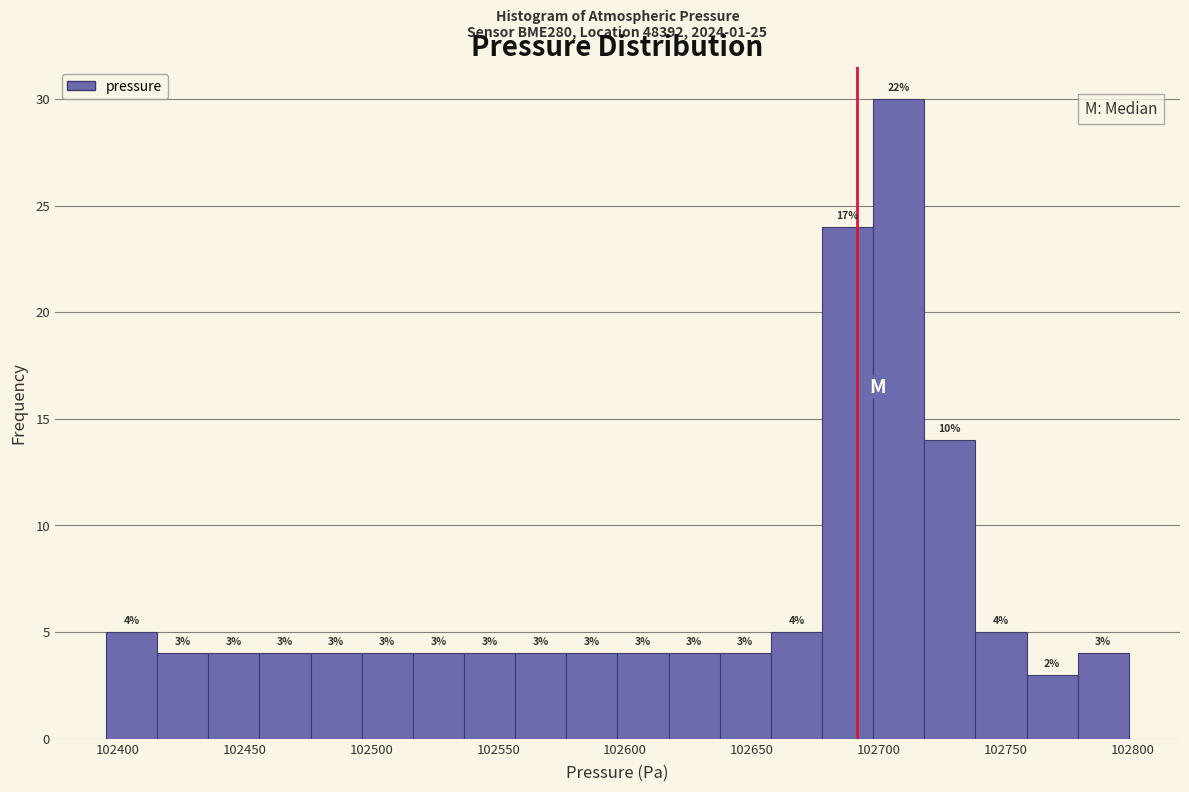

Which range on the x-axis has the tallest bar?

102700 to 102720